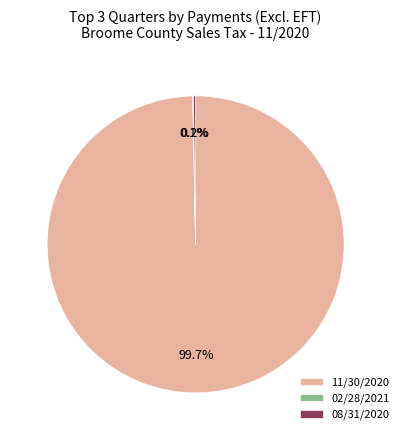

Which slice is the largest?

11/30/2020